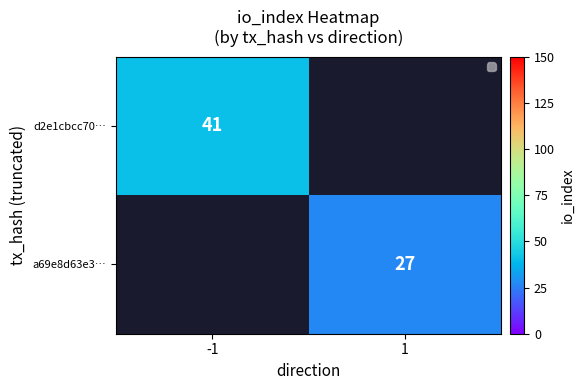

The a69e8d63e3… series shows 10 at 1. True or false?

False